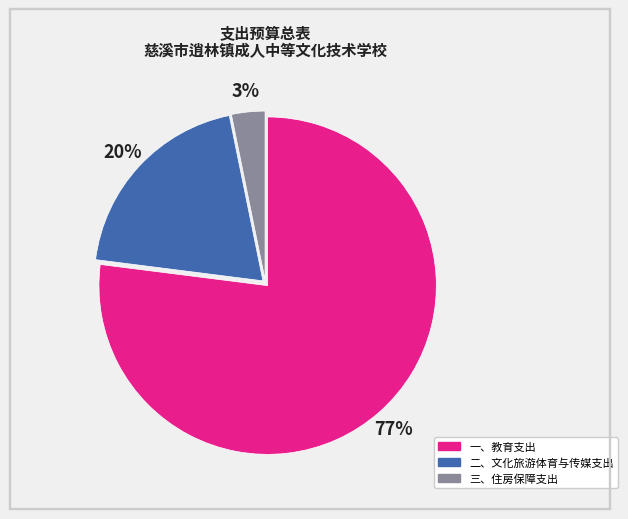

Is there a majority slice in this chart?

Yes